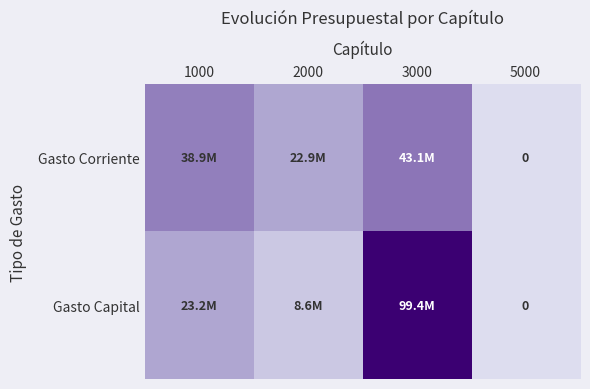

How many positive values does the Gasto Corriente series have?

3